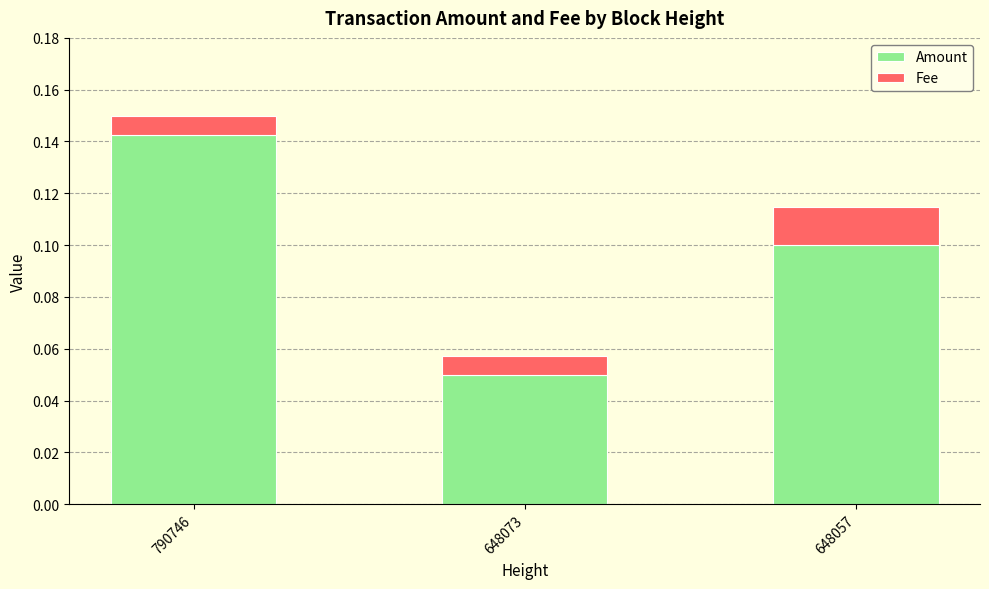

What is the sum of all Amount values?

0.3